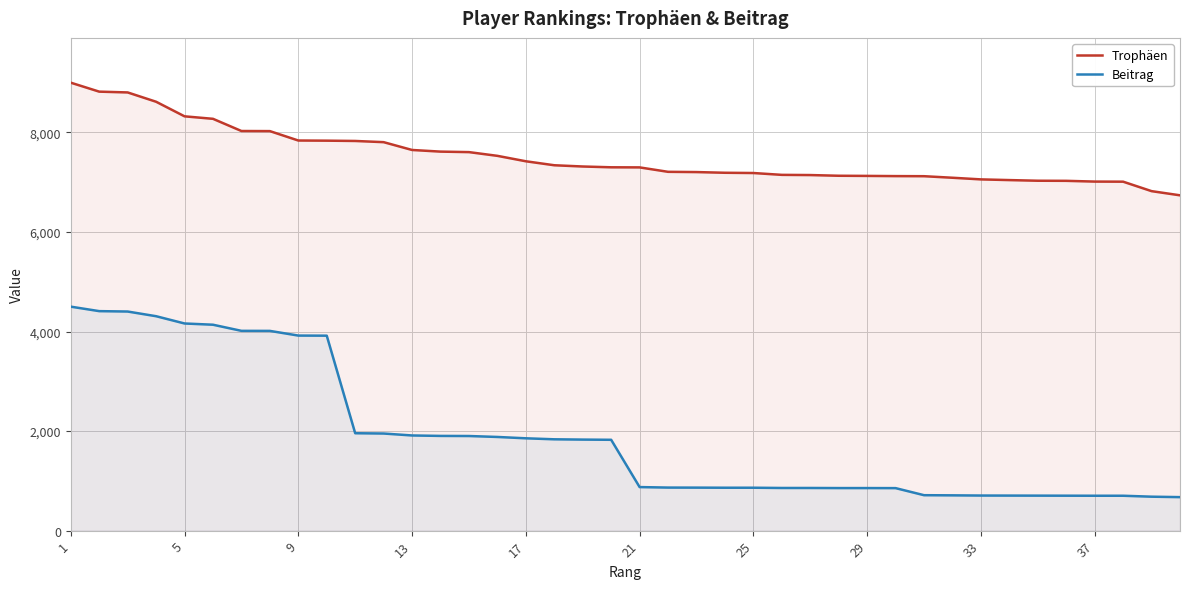

What is the difference between the maximum and minimum values in the Beitrag series?

3827